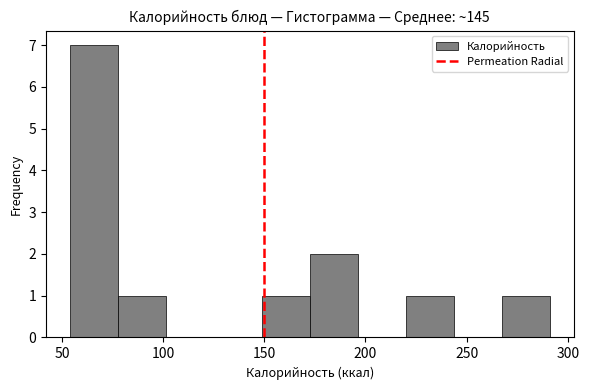

Which range on the x-axis has the tallest bar?

55 to 80